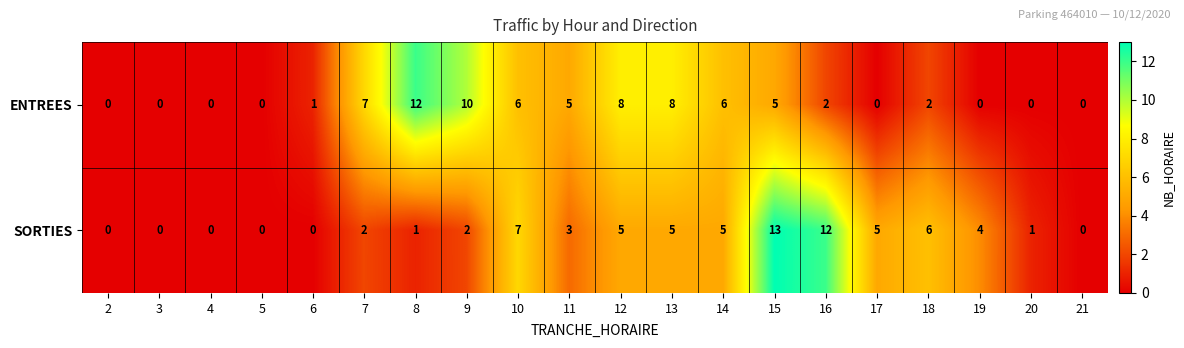

Which label corresponds to the largest value in the chart?

15